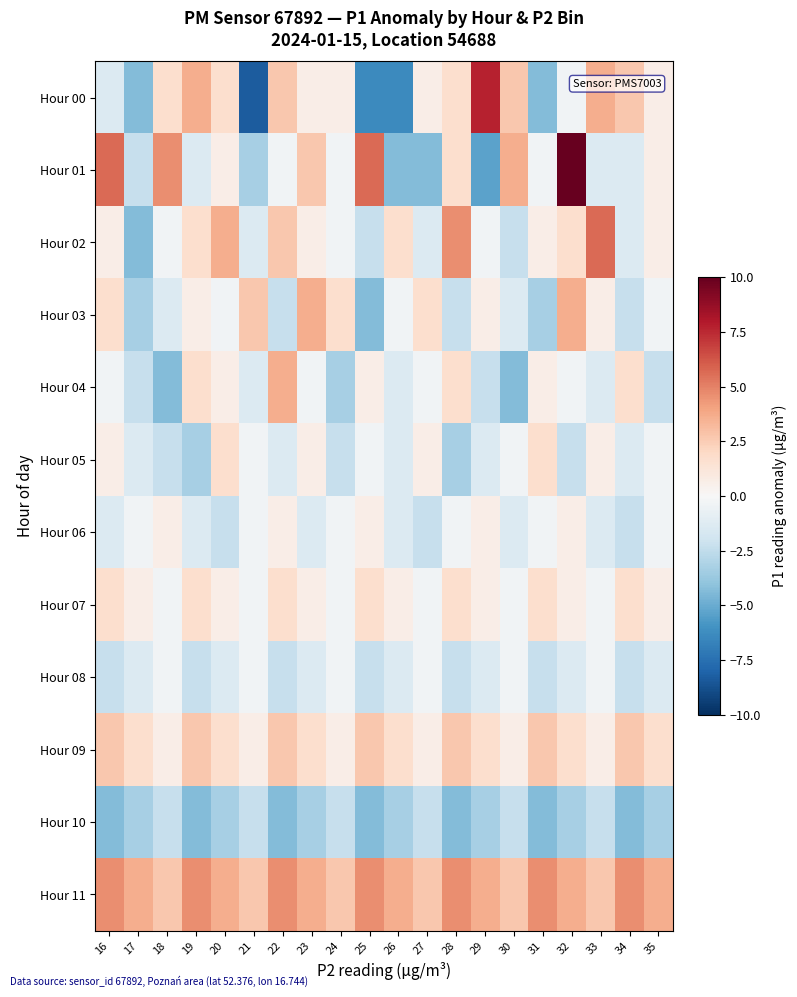

Reading left to right, what are all the values shown in this chart?

Hour 00: 16=-1.3	17=-4.3	18=1.7	19=3.7	20=1.7	21=-8.3	22=2.7	23=0.7	24=0.7	25=-6.3	26=-6.3	27=0.7	28=1.7	29=7.7	30=2.7	31=-4.3	32=-0.3	33=3.7	34=2.7	35=0.7
Hour 01: 16=5.7	17=-2.3	18=4.7	19=-1.3	20=0.7	21=-3.3	22=-0.3	23=2.7	24=-0.3	25=5.7	26=-4.3	27=-4.3	28=1.7	29=-5.3	30=3.7	31=-0.3	32=10.7	33=-1.3	34=-1.3	35=0.7
Hour 02: 16=0.7	17=-4.3	18=-0.3	19=1.7	20=3.7	21=-1.3	22=2.7	23=0.7	24=-0.3	25=-2.3	26=1.7	27=-1.3	28=4.7	29=-0.3	30=-2.3	31=0.7	32=1.7	33=5.7	34=-1.3	35=0.7
Hour 03: 16=1.7	17=-3.3	18=-1.3	19=0.7	20=-0.3	21=2.7	22=-2.3	23=3.7	24=1.7	25=-4.3	26=-0.3	27=1.7	28=-2.3	29=0.7	30=-1.3	31=-3.3	32=3.7	33=0.7	34=-2.3	35=-0.3
Hour 04: 16=-0.3	17=-2.3	18=-4.3	19=1.7	20=0.7	21=-1.3	22=3.7	23=-0.3	24=-3.3	25=0.7	26=-1.3	27=-0.3	28=1.7	29=-2.3	30=-4.3	31=0.7	32=-0.3	33=-1.3	34=1.7	35=-2.3
Hour 05: 16=0.7	17=-1.3	18=-2.3	19=-3.3	20=1.7	21=-0.3	22=-1.3	23=0.7	24=-2.3	25=-0.3	26=-1.3	27=0.7	28=-3.3	29=-1.3	30=-0.3	31=1.7	32=-2.3	33=0.7	34=-1.3	35=-0.3
Hour 06: 16=-1.3	17=-0.3	18=0.7	19=-1.3	20=-2.3	21=-0.3	22=0.7	23=-1.3	24=-0.3	25=0.7	26=-1.3	27=-2.3	28=-0.3	29=0.7	30=-1.3	31=-0.3	32=0.7	33=-1.3	34=-2.3	35=-0.3
Hour 07: 16=1.7	17=0.7	18=-0.3	19=1.7	20=0.7	21=-0.3	22=1.7	23=0.7	24=-0.3	25=1.7	26=0.7	27=-0.3	28=1.7	29=0.7	30=-0.3	31=1.7	32=0.7	33=-0.3	34=1.7	35=0.7
Hour 08: 16=-2.3	17=-1.3	18=-0.3	19=-2.3	20=-1.3	21=-0.3	22=-2.3	23=-1.3	24=-0.3	25=-2.3	26=-1.3	27=-0.3	28=-2.3	29=-1.3	30=-0.3	31=-2.3	32=-1.3	33=-0.3	34=-2.3	35=-1.3
Hour 09: 16=2.7	17=1.7	18=0.7	19=2.7	20=1.7	21=0.7	22=2.7	23=1.7	24=0.7	25=2.7	26=1.7	27=0.7	28=2.7	29=1.7	30=0.7	31=2.7	32=1.7	33=0.7	34=2.7	35=1.7
Hour 10: 16=-4.3	17=-3.3	18=-2.3	19=-4.3	20=-3.3	21=-2.3	22=-4.3	23=-3.3	24=-2.3	25=-4.3	26=-3.3	27=-2.3	28=-4.3	29=-3.3	30=-2.3	31=-4.3	32=-3.3	33=-2.3	34=-4.3	35=-3.3
Hour 11: 16=4.7	17=3.7	18=2.7	19=4.7	20=3.7	21=2.7	22=4.7	23=3.7	24=2.7	25=4.7	26=3.7	27=2.7	28=4.7	29=3.7	30=2.7	31=4.7	32=3.7	33=2.7	34=4.7	35=3.7